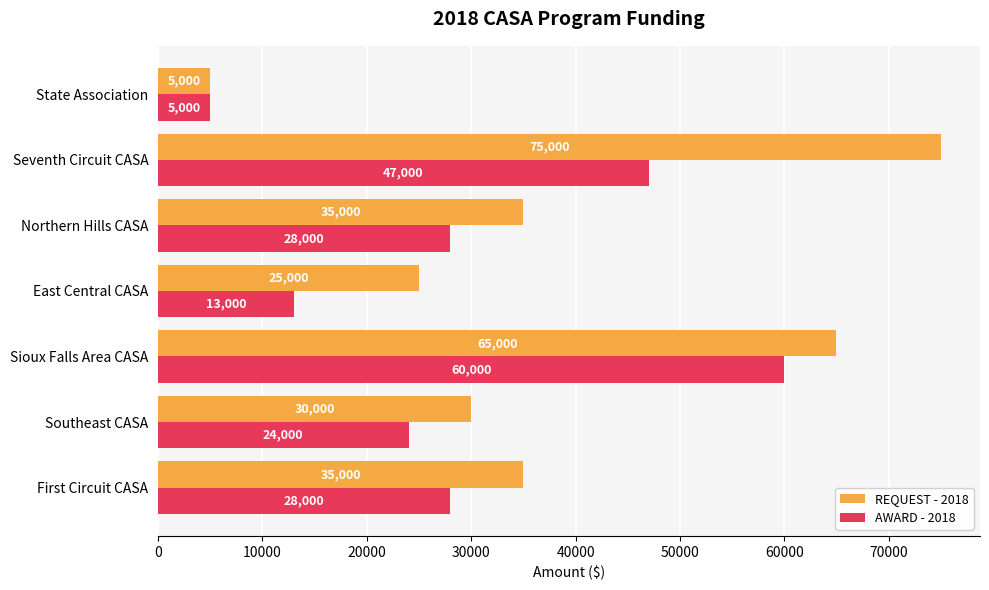

Count the AWARD - 2018 values in the range 13000 to 47000.

5